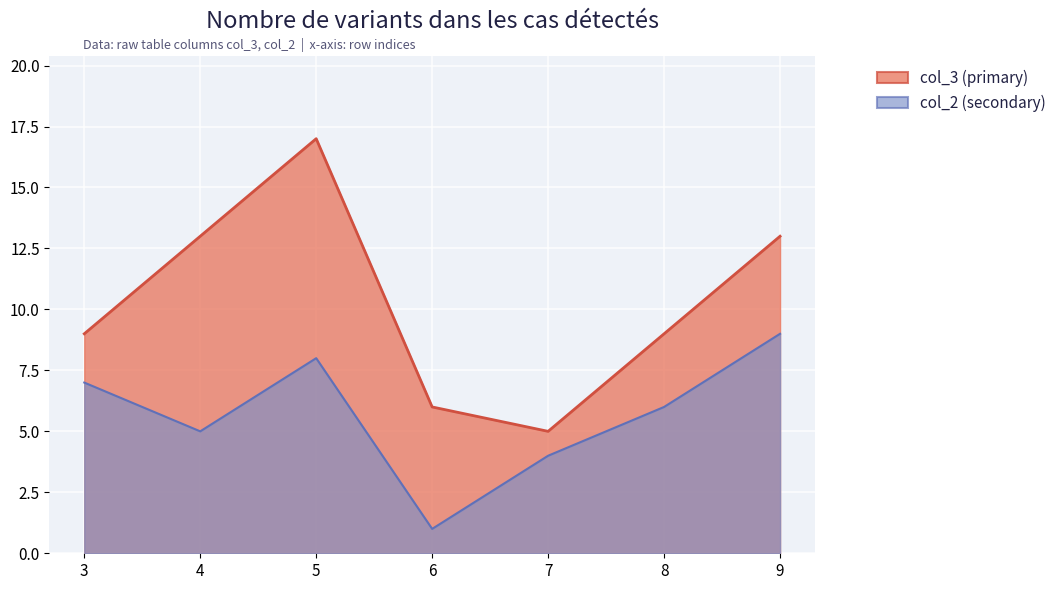

Which series has the widest spread of values?

col_3 series